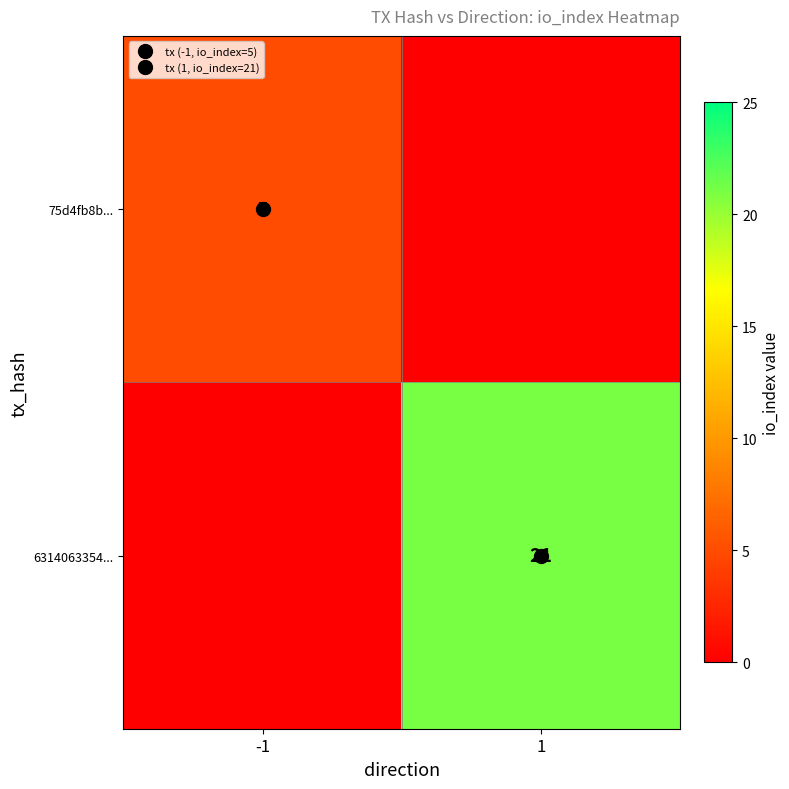

Between -1 and 1, which series saw the biggest shift?

6314063354...